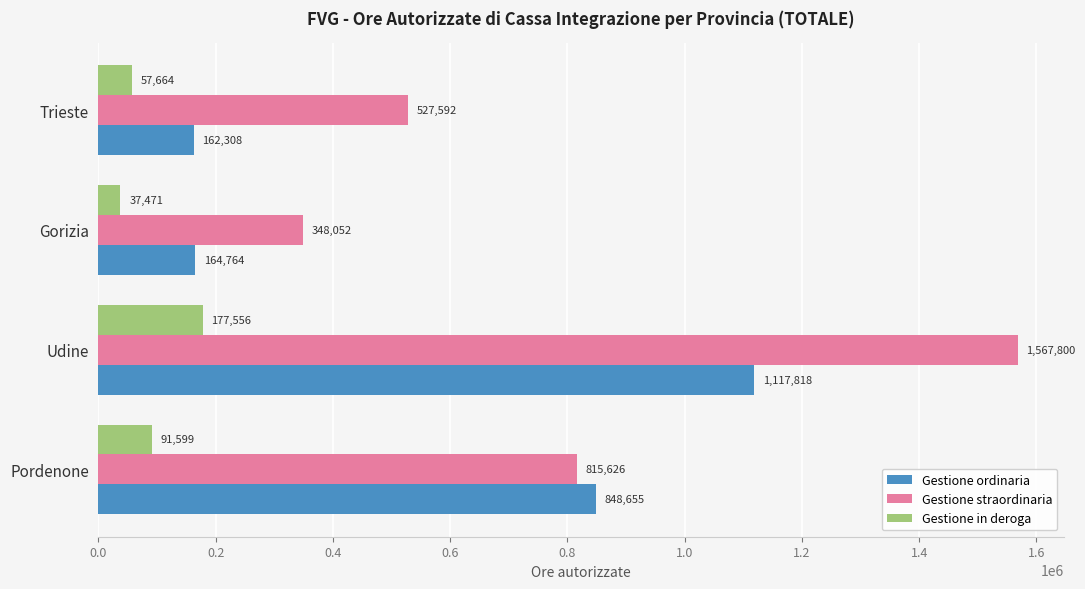

List the series in order of their overall mean, highest first.

Gestione straordinaria, Gestione ordinaria, Gestione in deroga